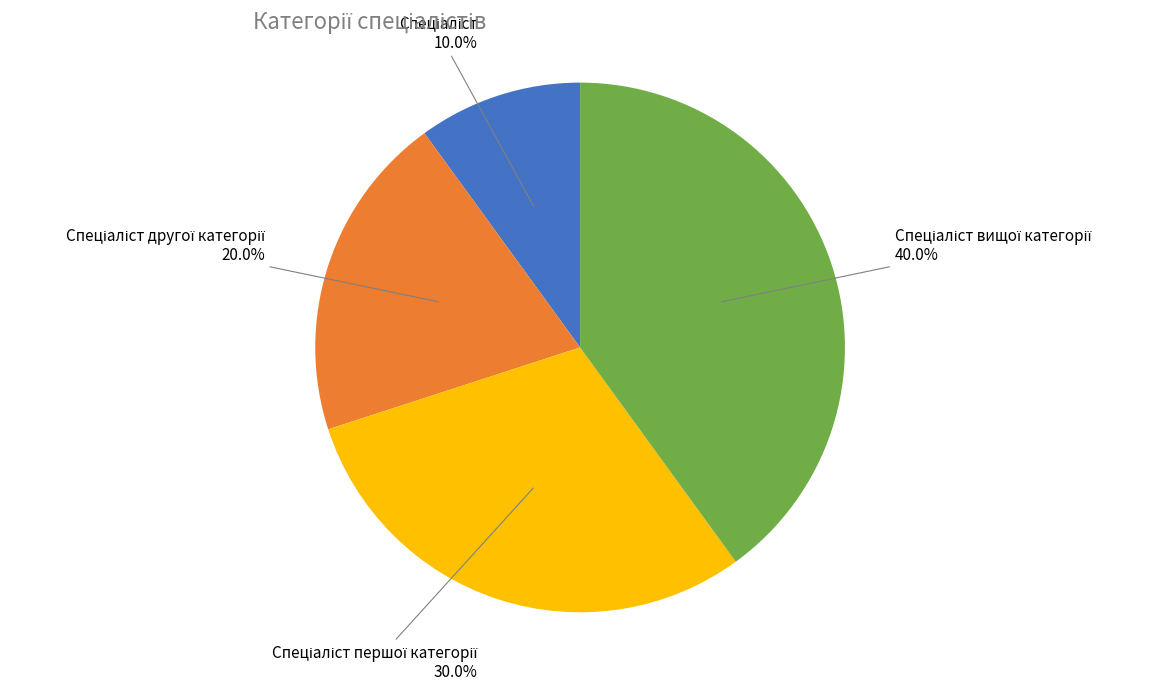

How many slices are in this pie chart?

4